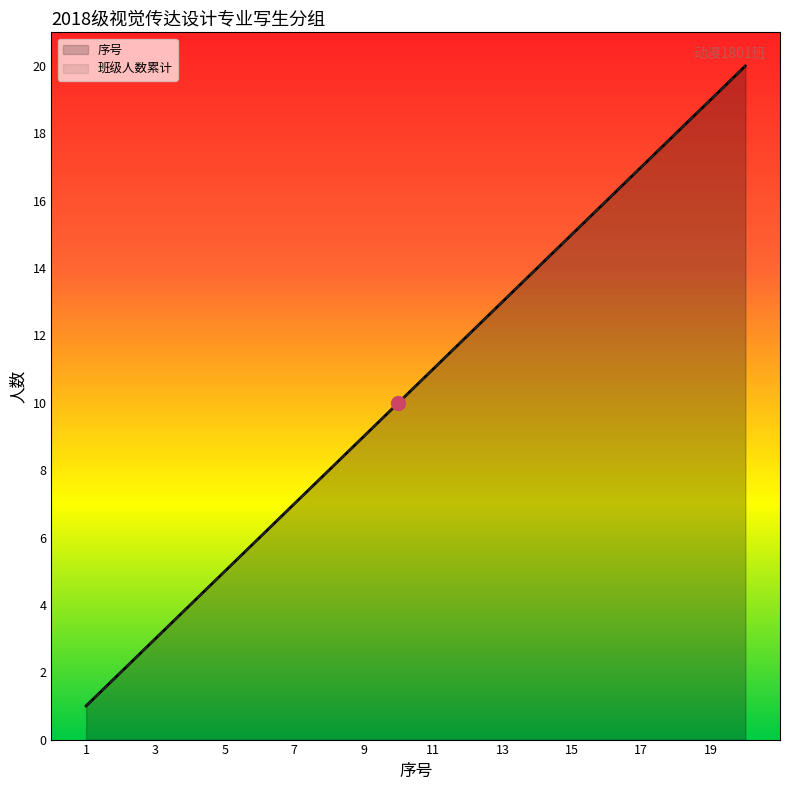

Which has a higher value, 10 or 8?

10